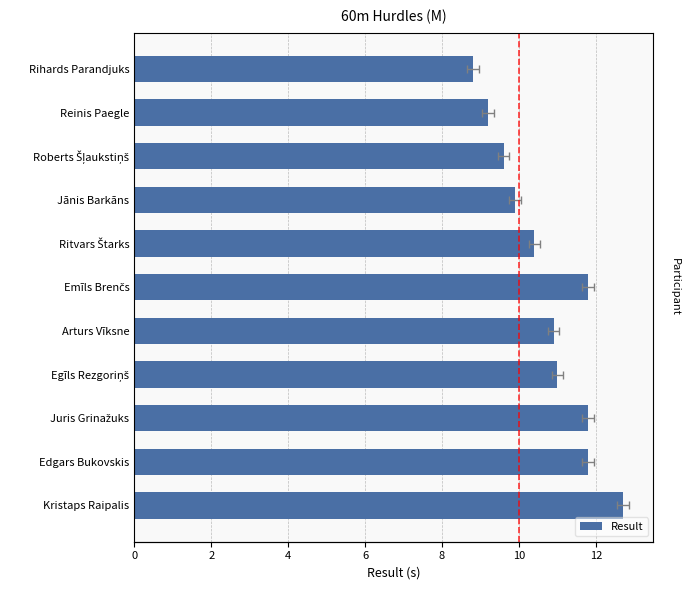

What is the difference between the maximum and minimum values?

3.9